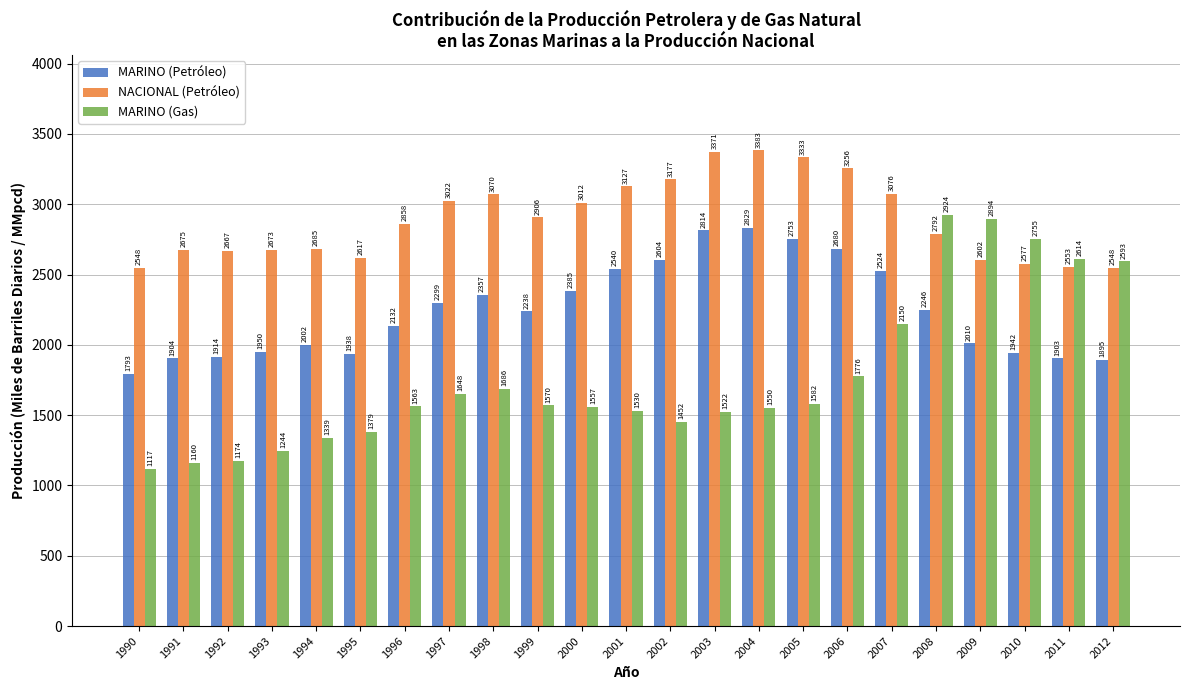

Which category has the lowest value across all series?

1990